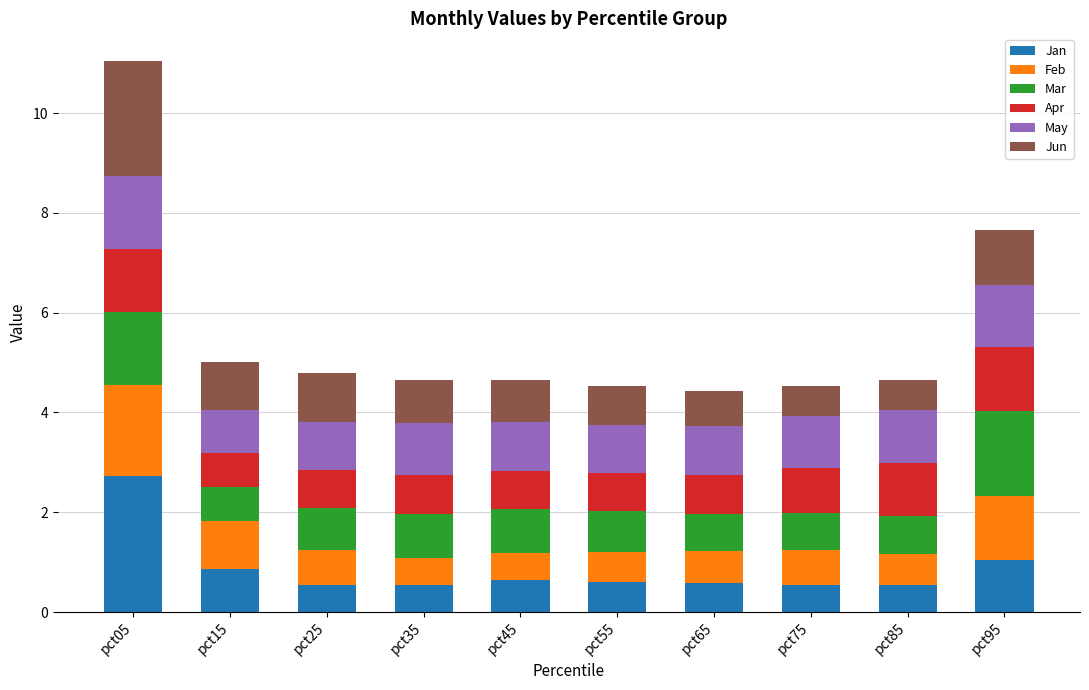

What is the highest value of the Jan series?

2.7